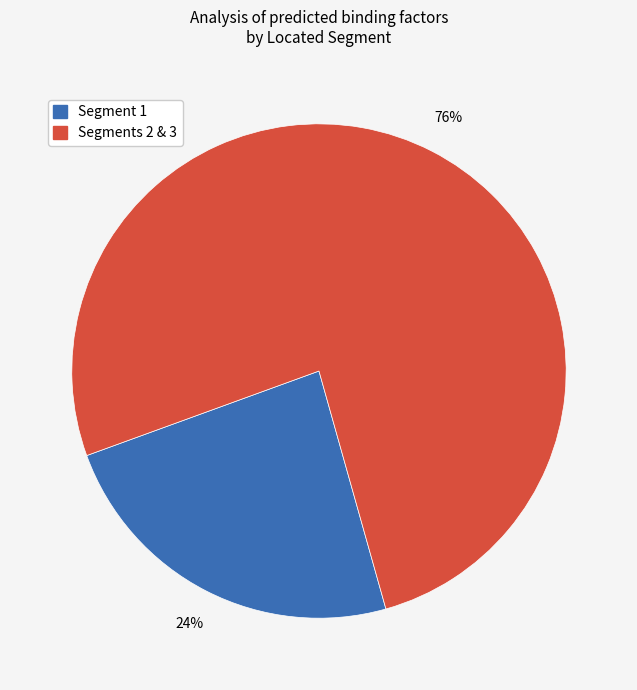

To the nearest percent, what is the average slice percentage?

50%